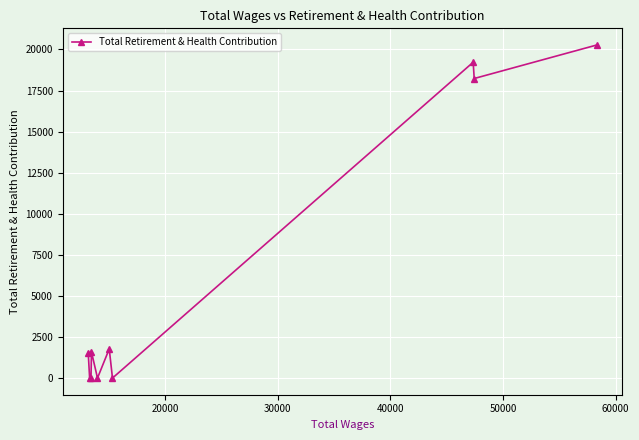

What is the maximum value shown in the chart?

20272